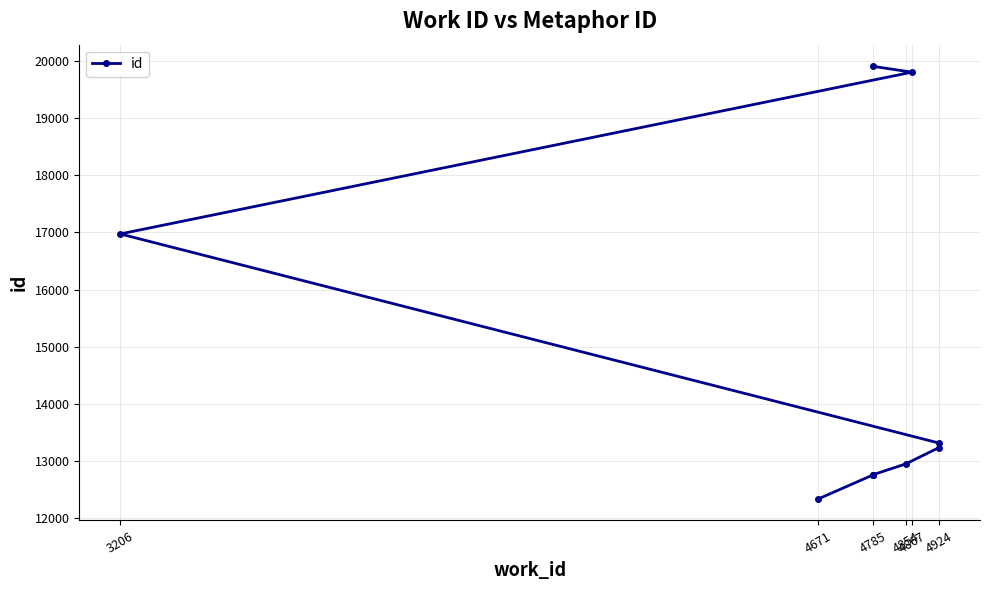

What is the label of the 1st point from the left?

4671